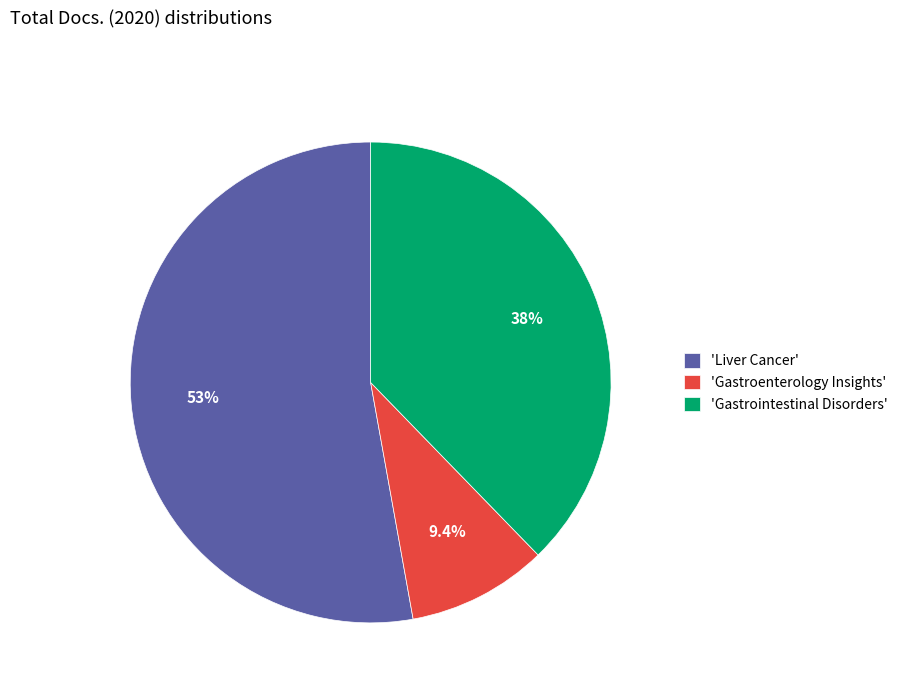

Which slice is the largest?

'Liver Cancer'